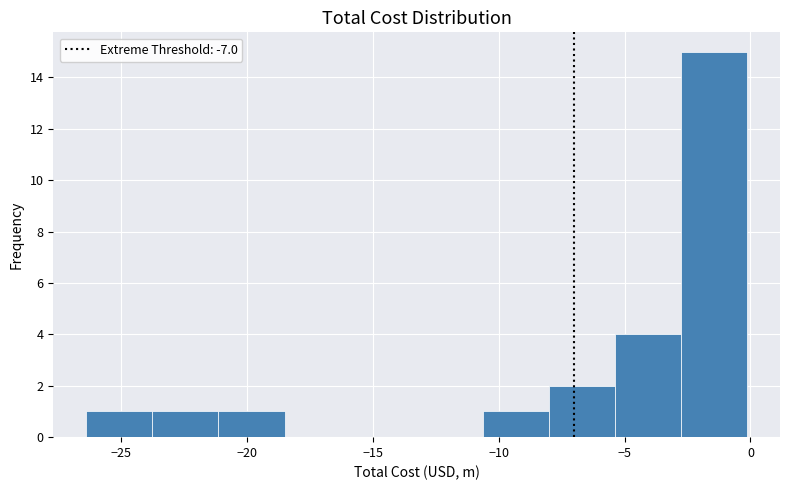

What is the height of the bar covering -3.0 to 0.0 on the x-axis? Neither the bar edges nor the heights are printed on the chart, so give them approximately, as read against the axes.

15